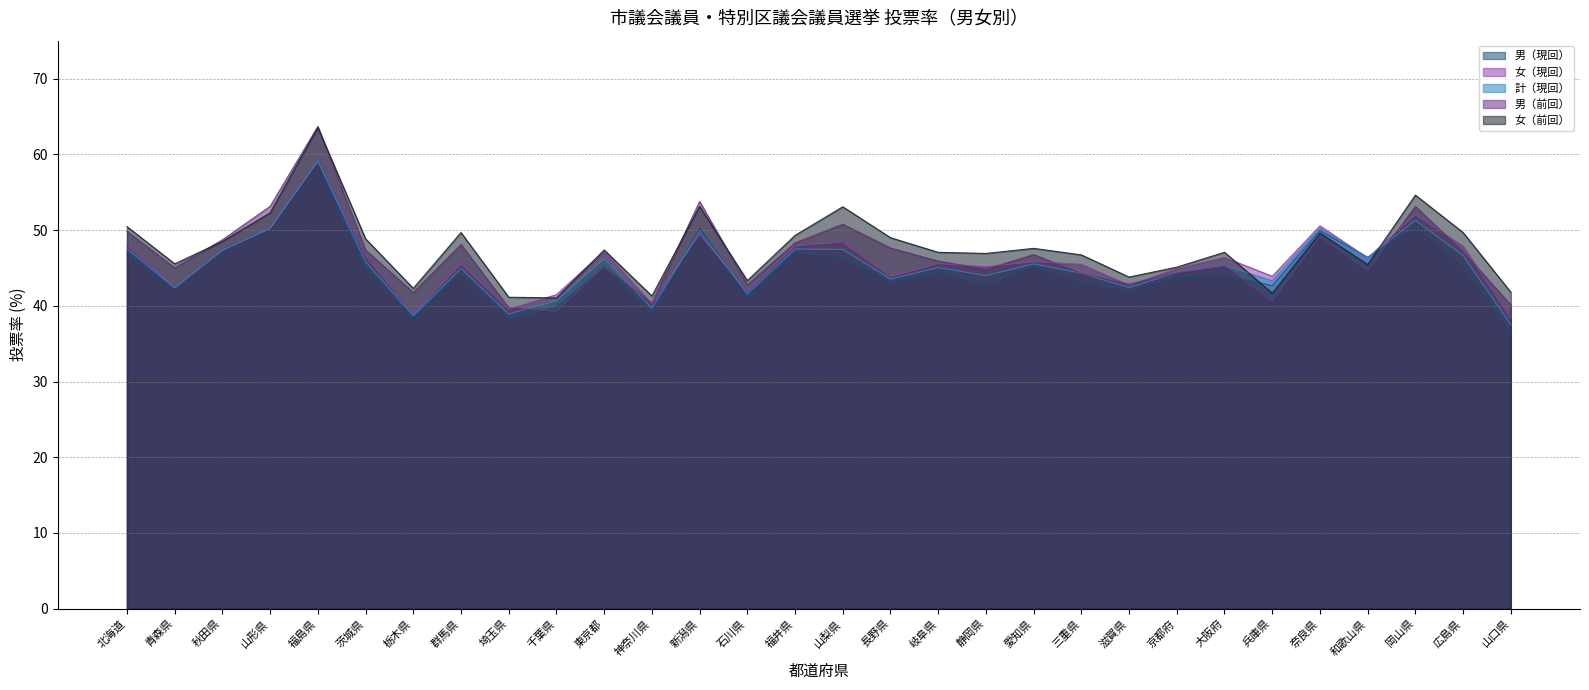

At which category is the sum across all series the highest?

福島県